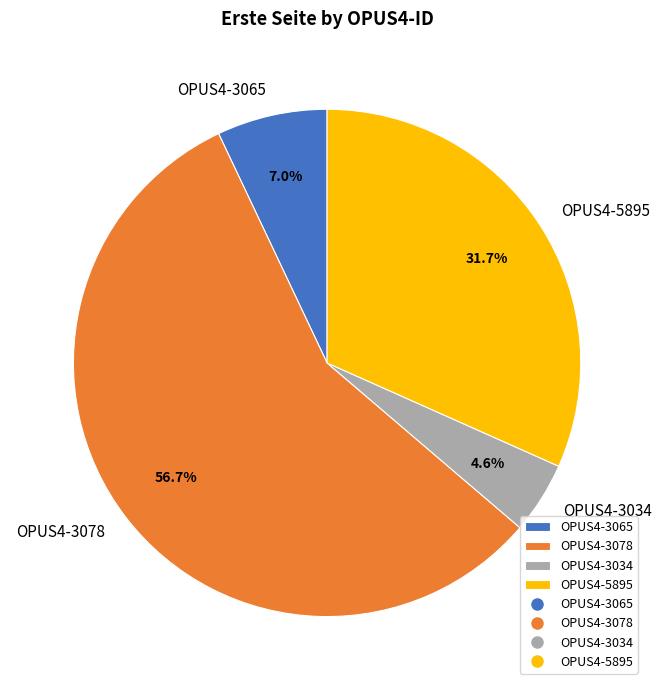

Is it true that OPUS4-3065 is 1% of the pie?

False